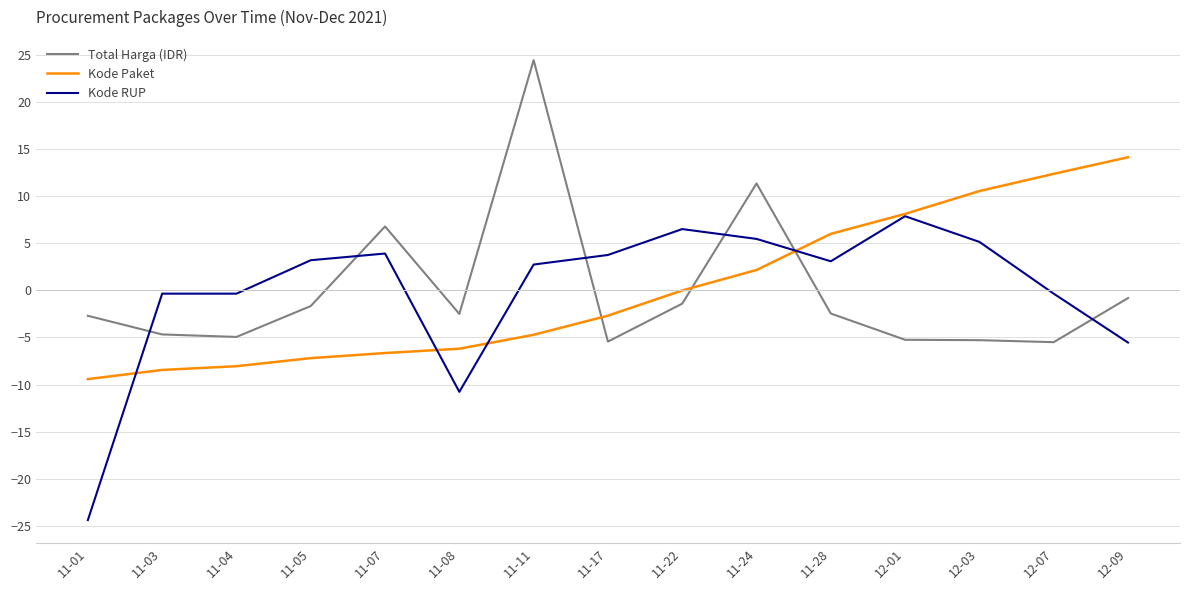

Which series changed the most between 11-05 and 11-07?

Total Harga (IDR)